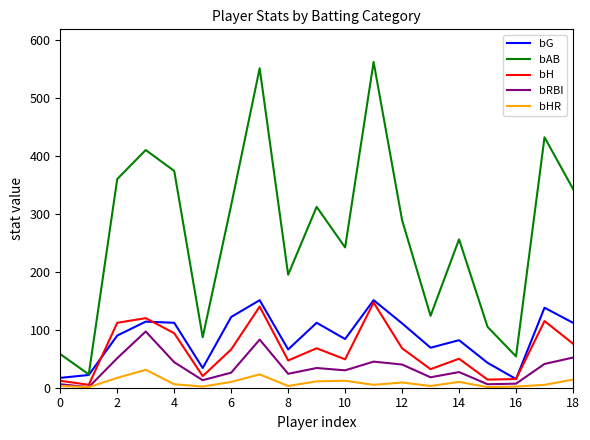

True or false: bHR and bAB cross at least once.

False